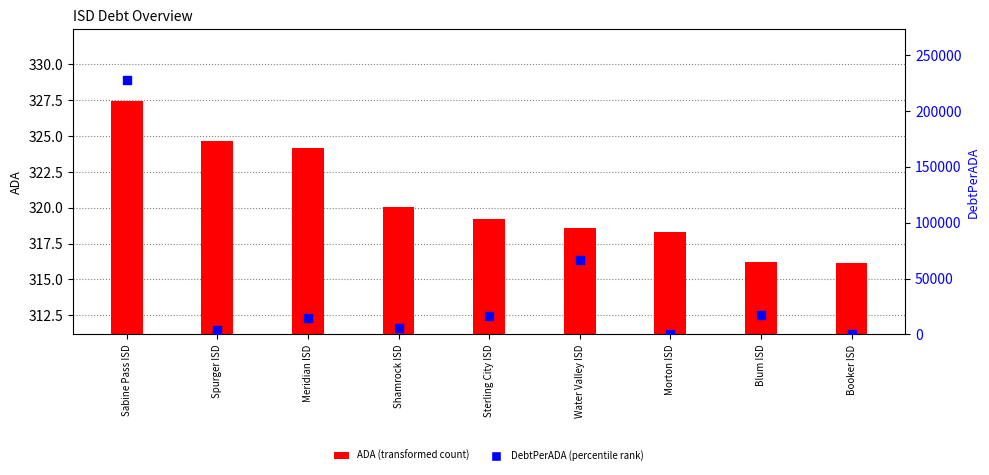

What are all the series names shown in the legend?

ADA, DebtPerADA